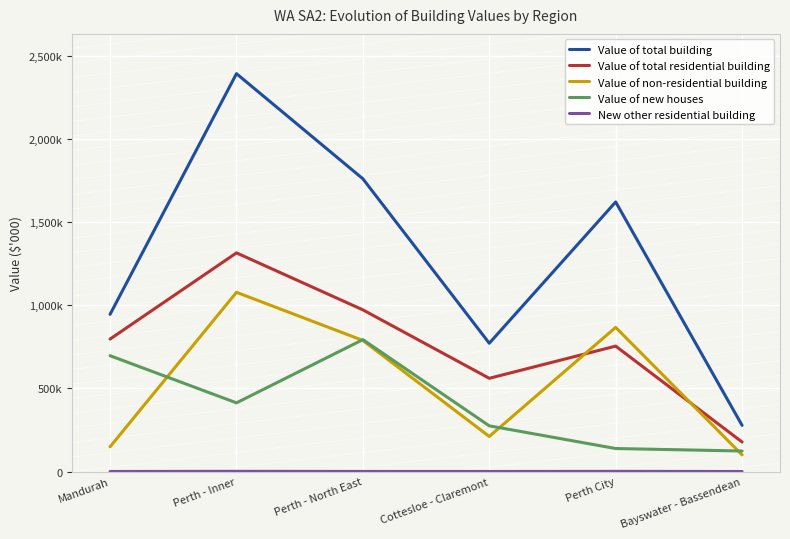

True or false: New other residential building and Value of non-residential building intersect in this chart.

False